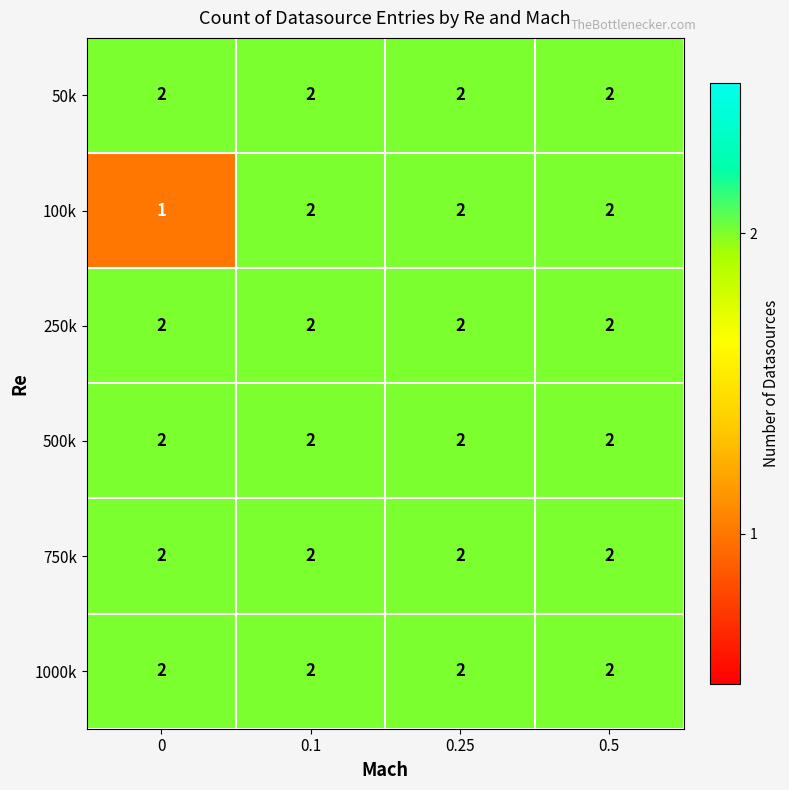

Which series changed the most between 0 and 0.1?

100k